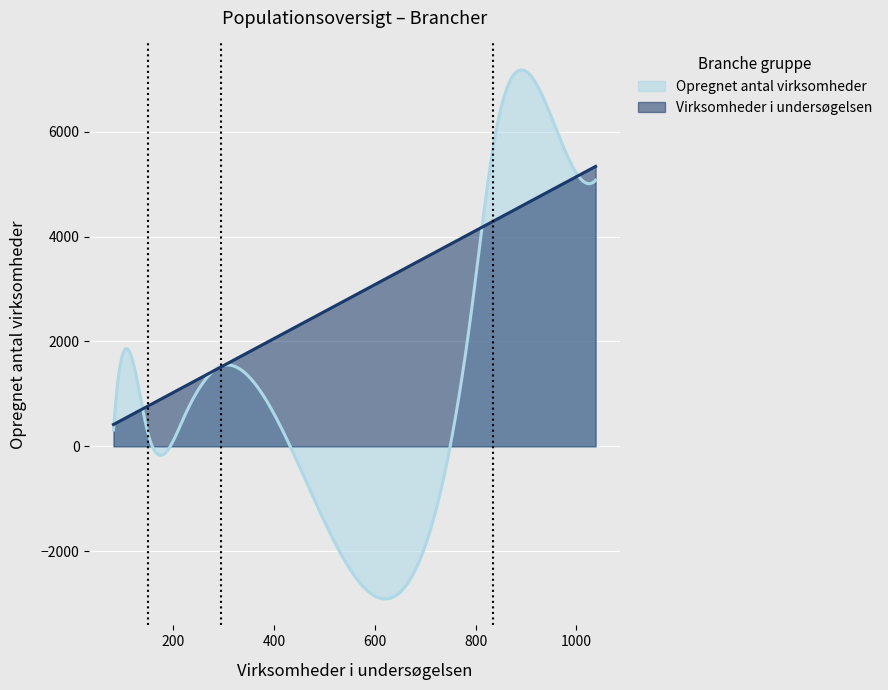

Rank the series by their maximum value, from highest to lowest.

Opregnet antal virksomheder, Virksomheder i undersøgelsen